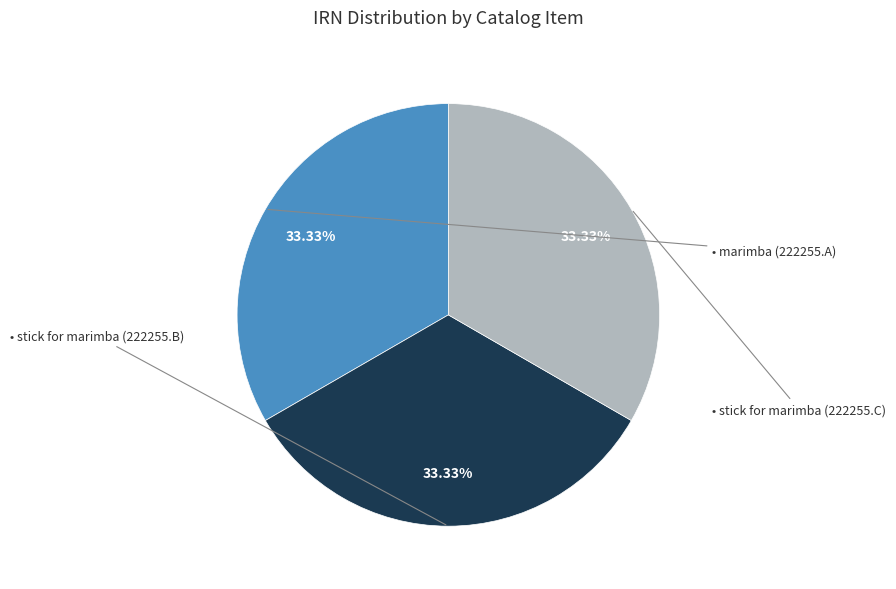

Is there a majority slice in this chart?

No